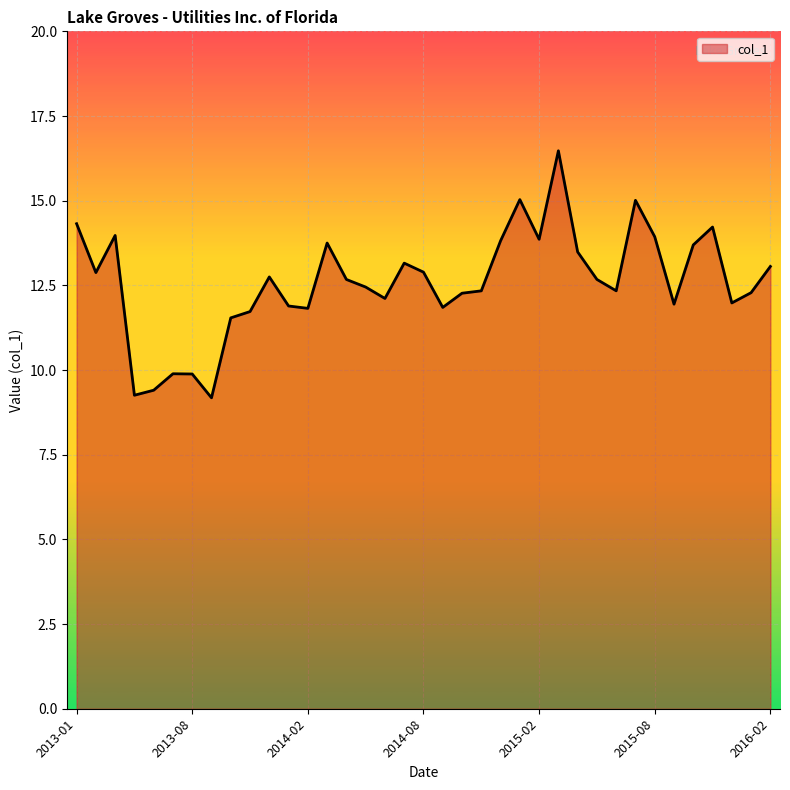

What is the maximum value shown in the chart?

16.5